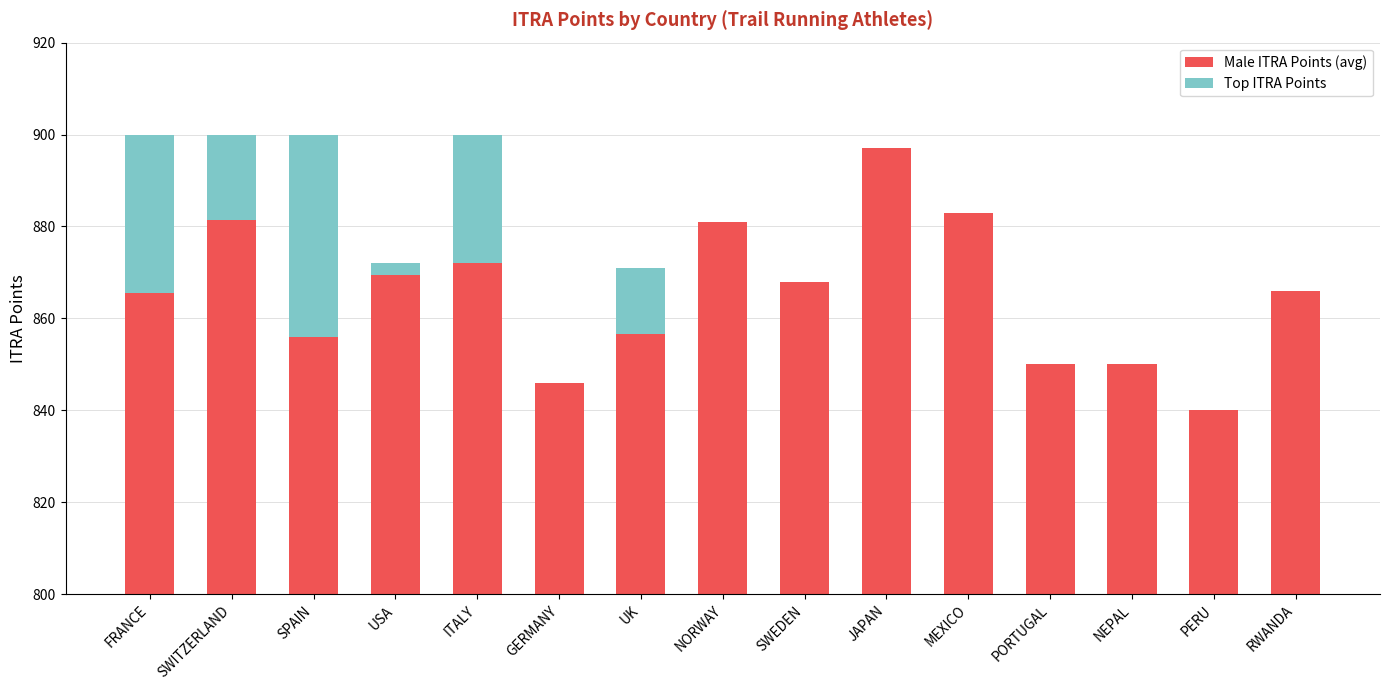

Where is Male ITRA Points (avg) nearest to the value 68?

SWEDEN